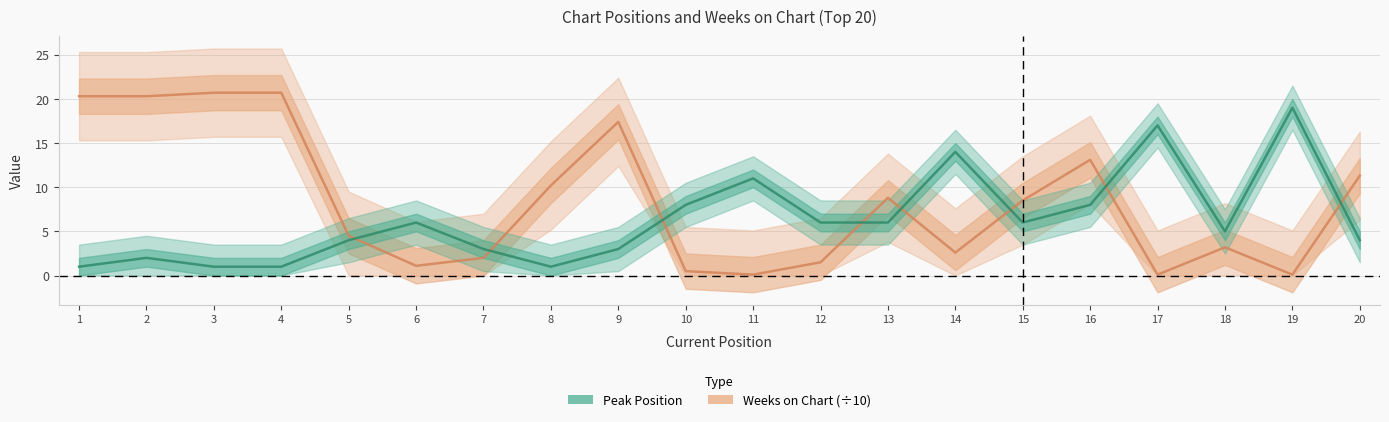

How many interior local valleys does the Weeks on Chart (÷10) series have?

5